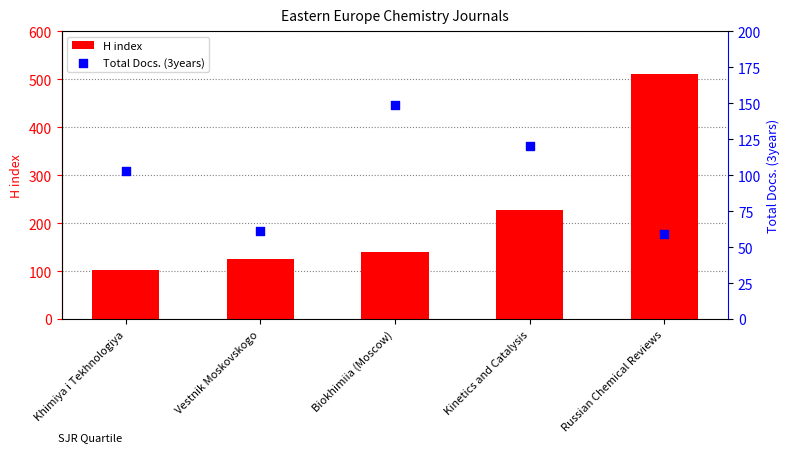

Which series has the largest total across all categories?

H index